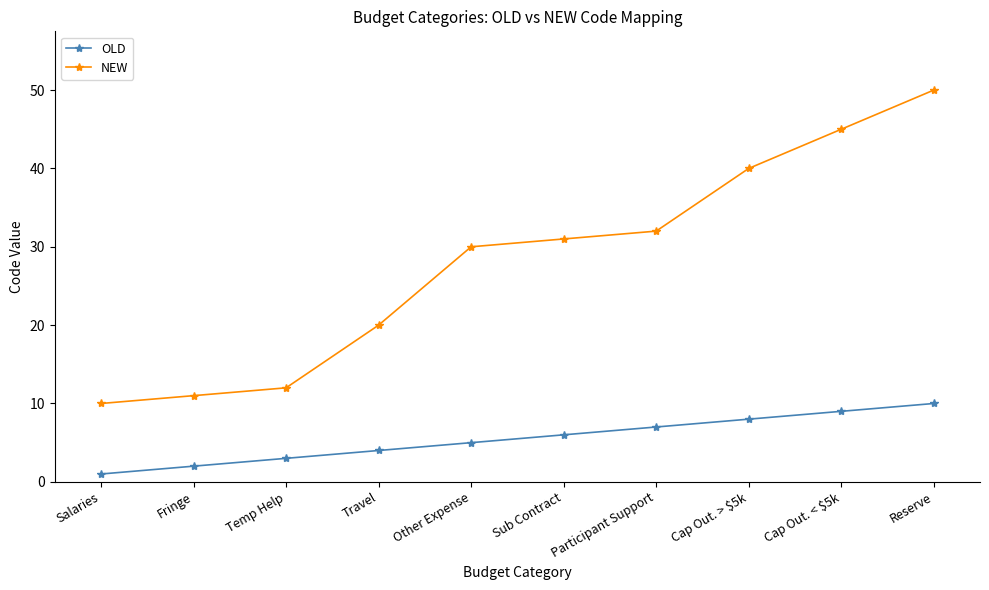

Which series changed the most between Participant Support and Cap Out. < $5k?

NEW